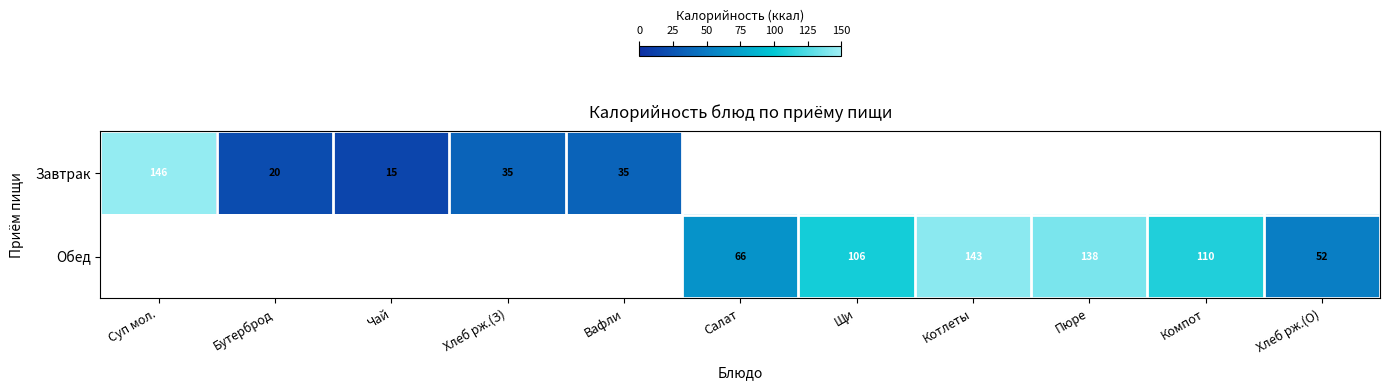

What is the sum of the Завтрак values at Чай and Суп мол.?

161